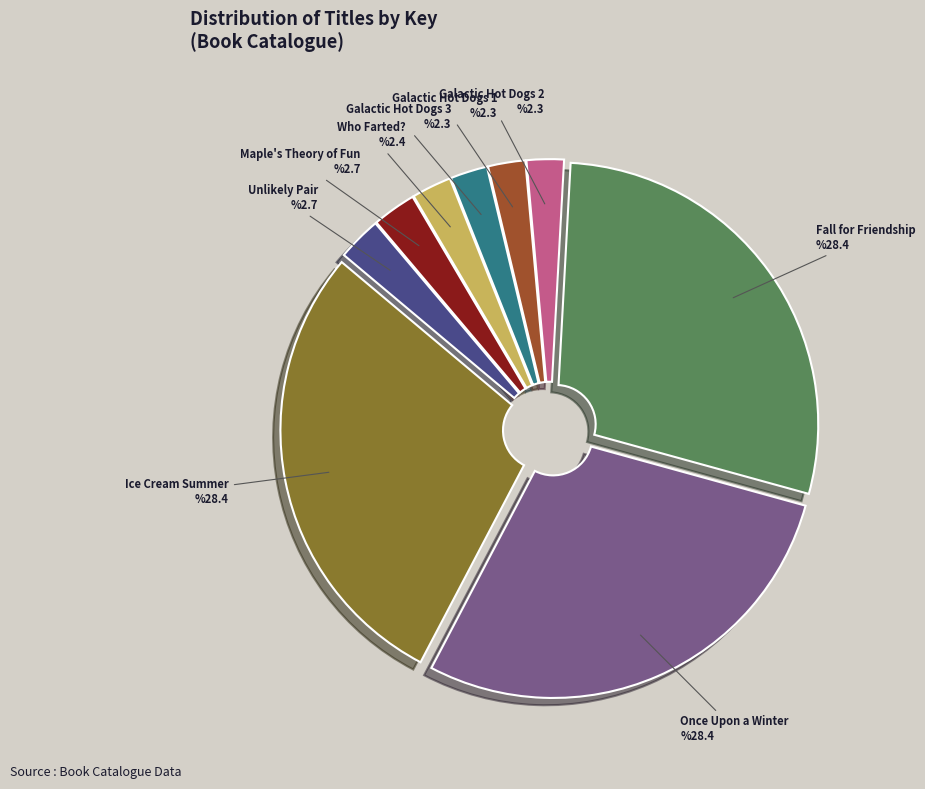

Does Ice Cream Summer represent more than half of the total?

No